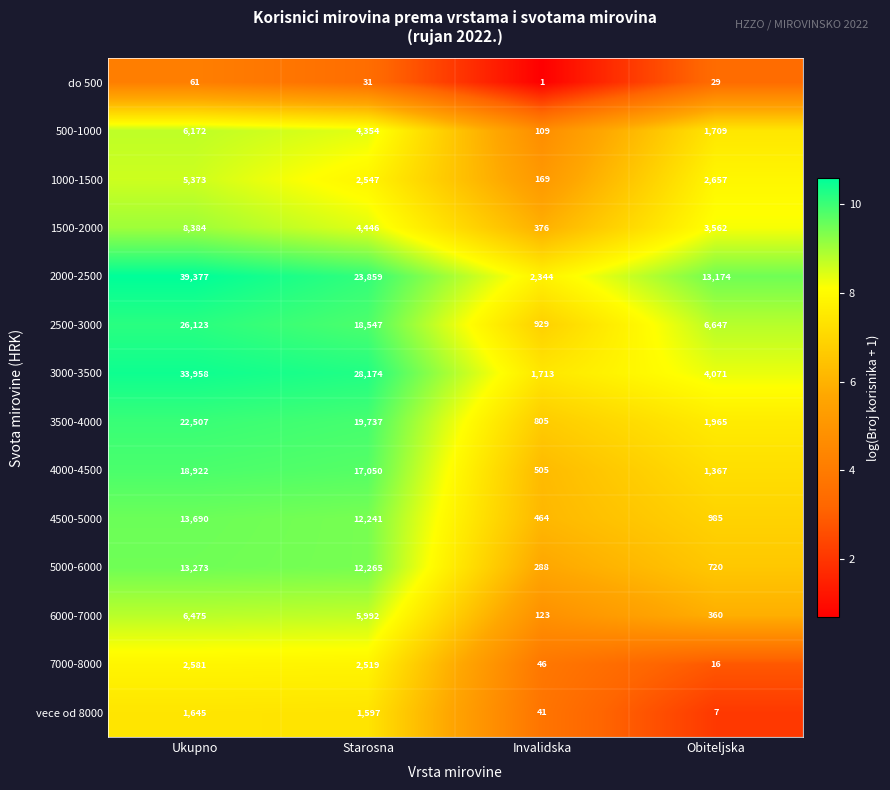

At Starosna, list the series in order from smallest to largest.

do 500, vece od 8000, 7000-8000, 1000-1500, 500-1000, 1500-2000, 6000-7000, 4500-5000, 5000-6000, 4000-4500, 2500-3000, 3500-4000, 2000-2500, 3000-3500